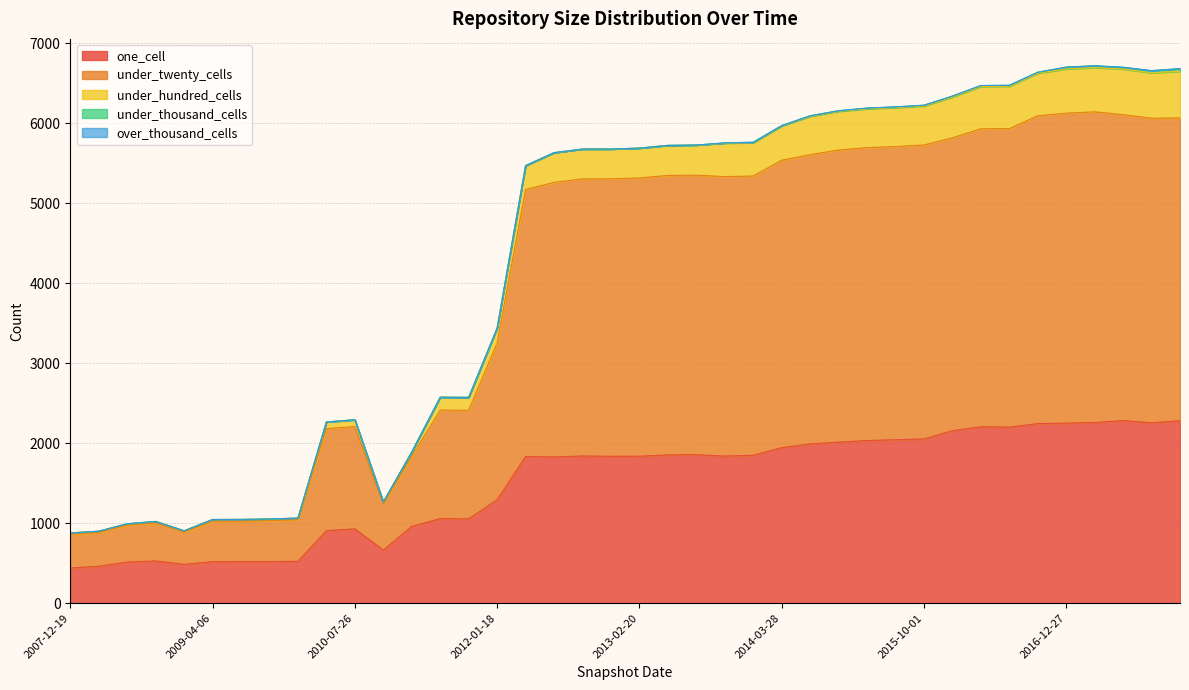

The under_twenty_cells series shows 398 at 2010-11-17. True or false?

False